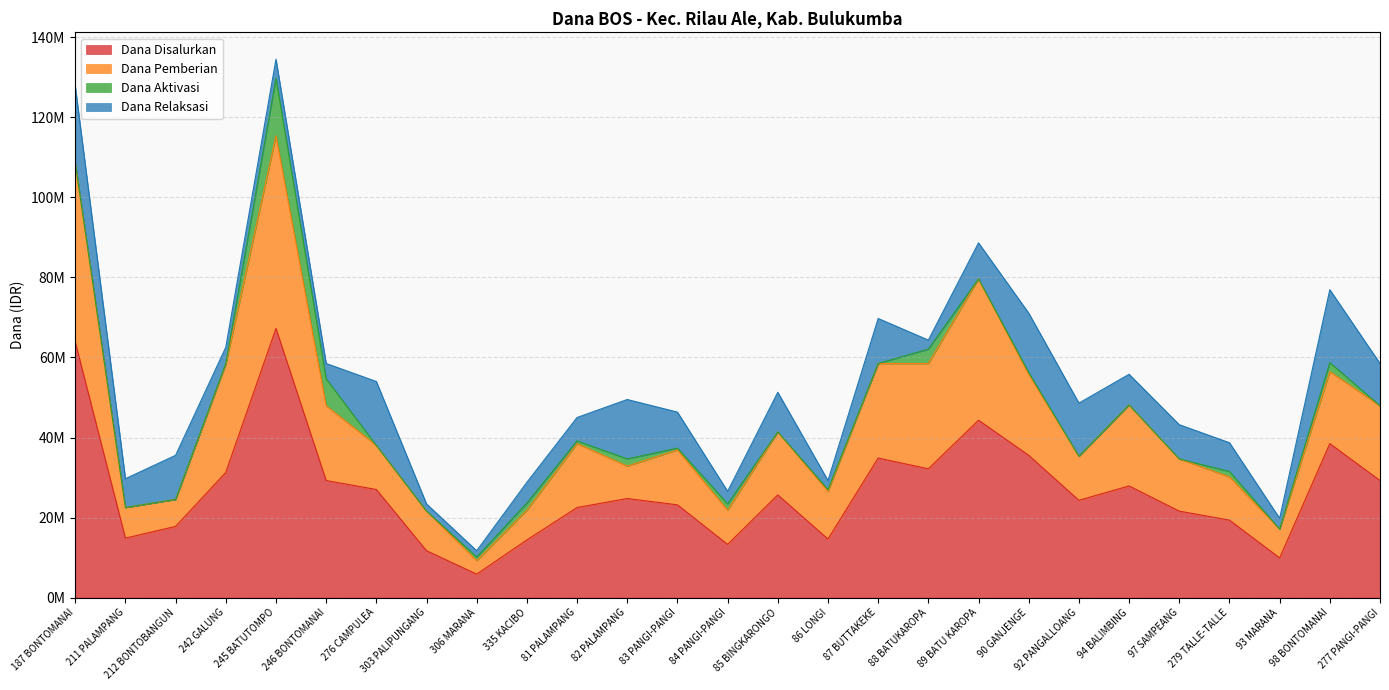

Which category has the highest value across all series?

245 BATUTOMPO